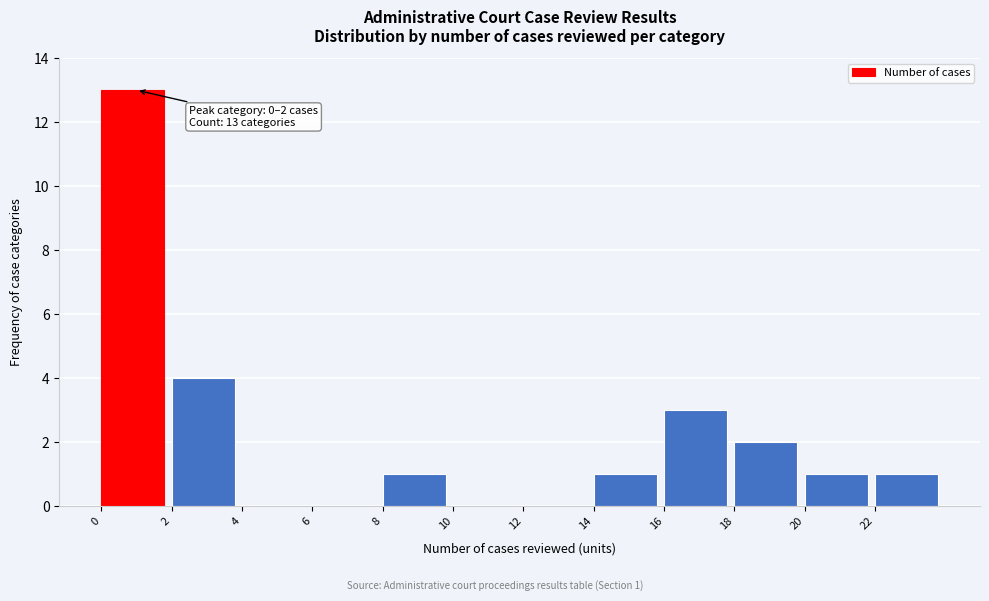

Which range on the x-axis has the tallest bar?

0 to 2